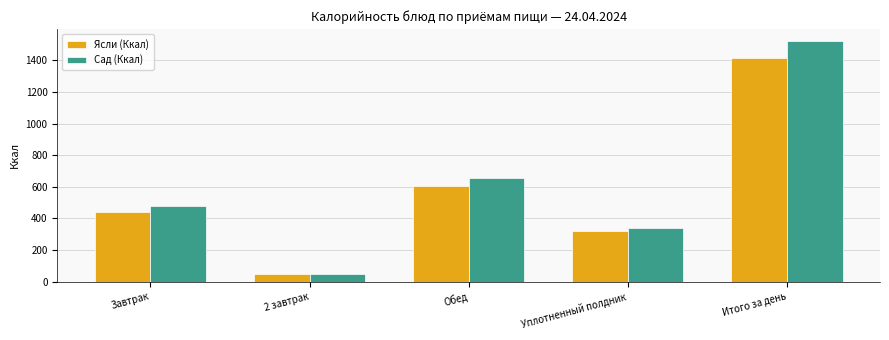

Does the chart contain stacked bars?

No